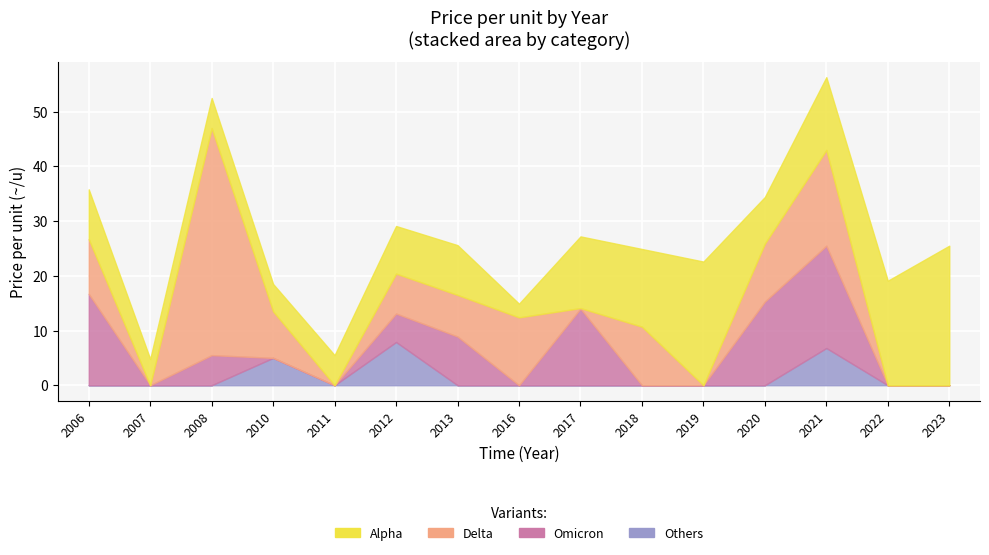

The Alpha series shows 8.5 at 2020. True or false?

True